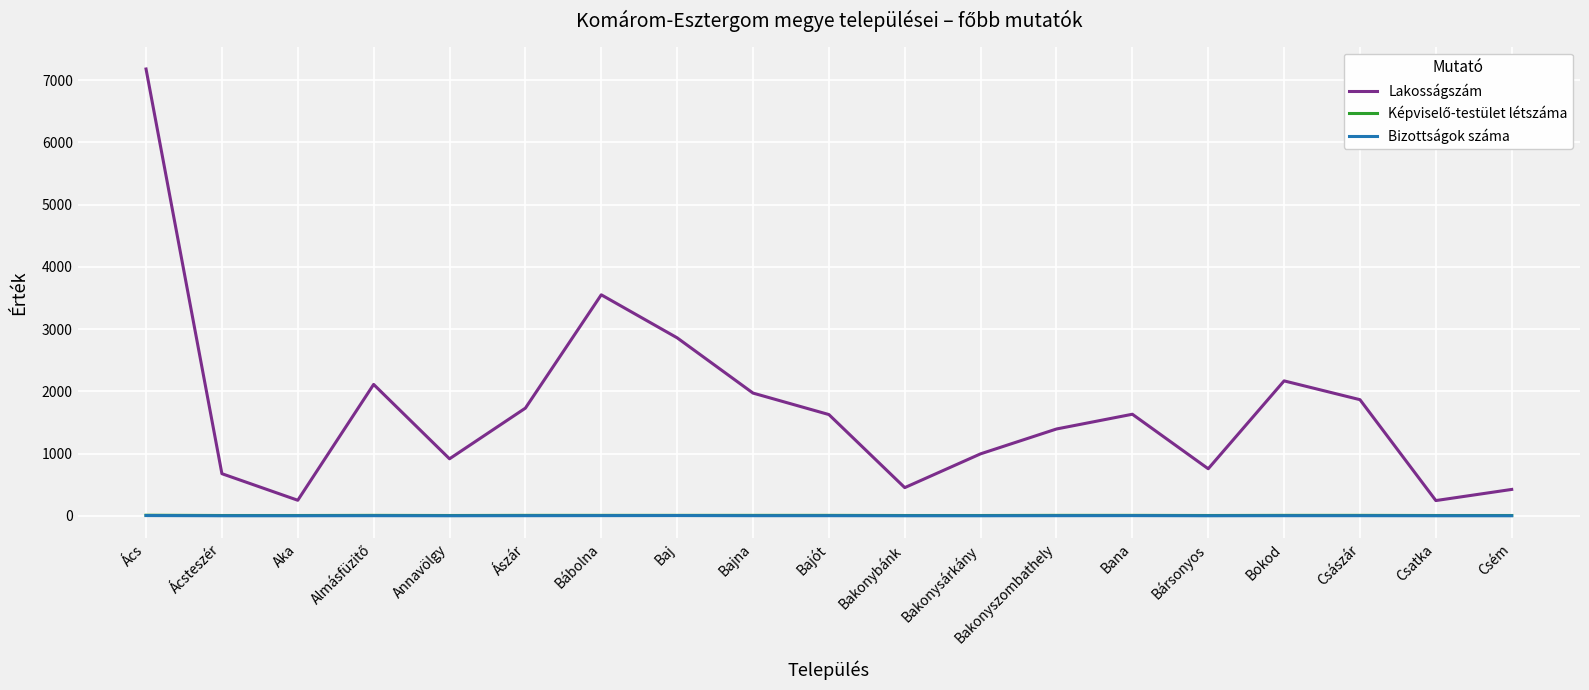

What is the minimum value shown in the chart?

1